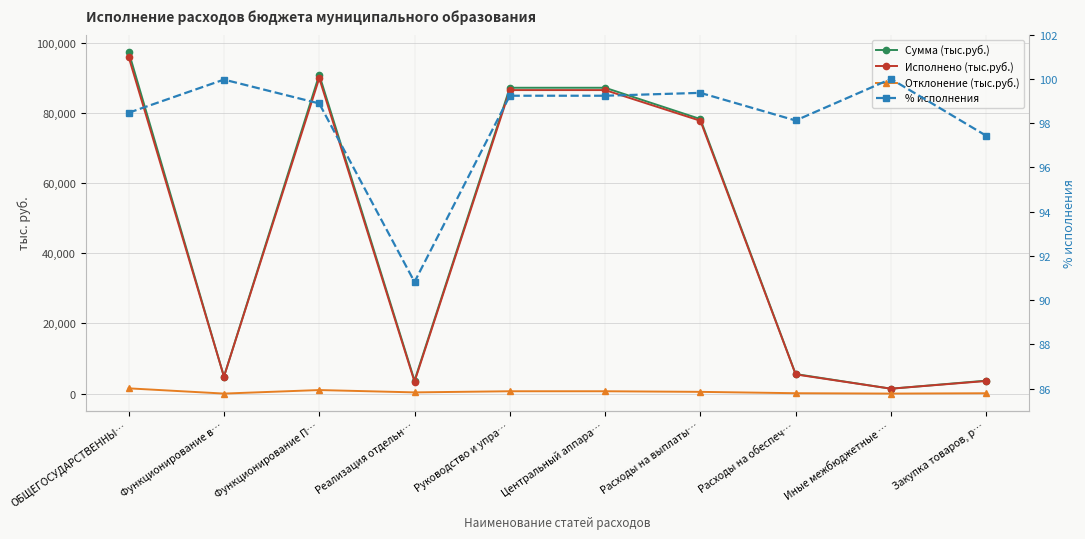

At which label does Исполнено (тыс.руб.) reach its minimum?

Иные межбюджетные …